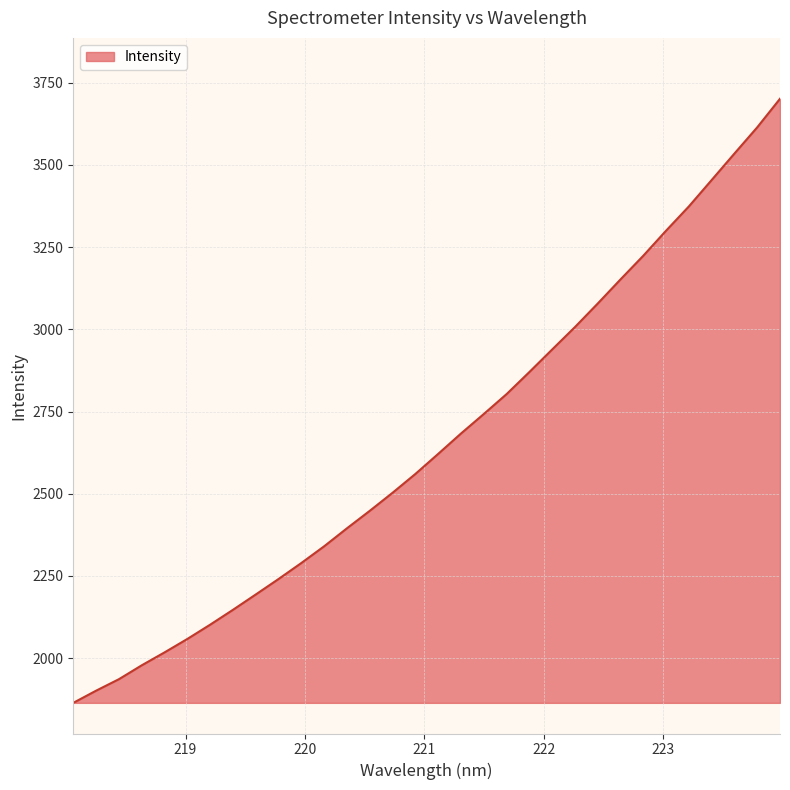

What is the maximum value shown in the chart?

3701.3